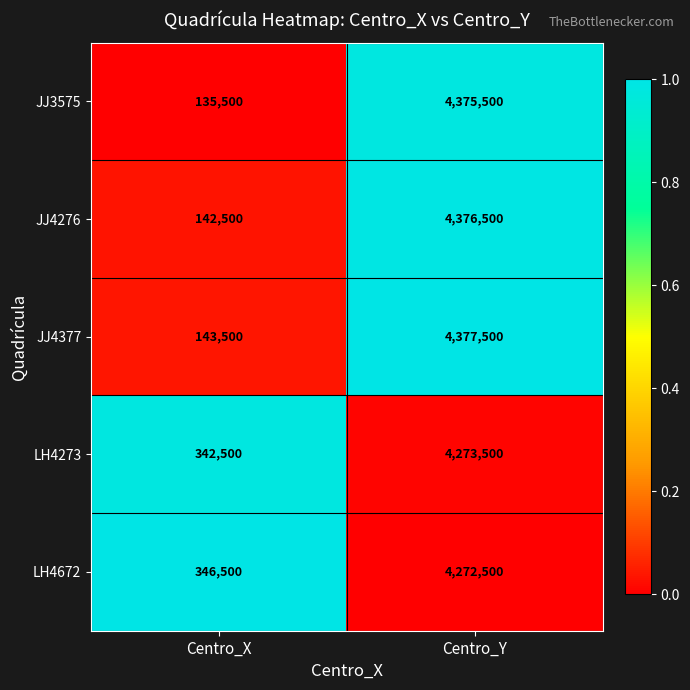

What is the difference between the LH4273 values at Centro_X and Centro_Y?

3931000